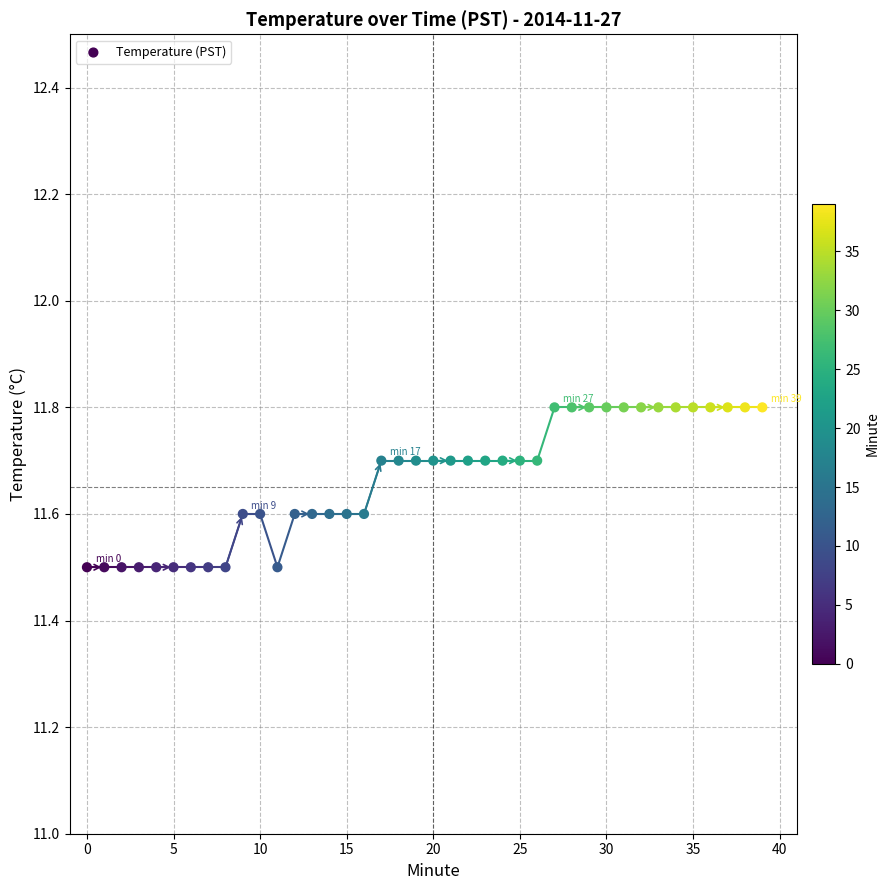

What is the range of Y values (max minus min)?

0.3